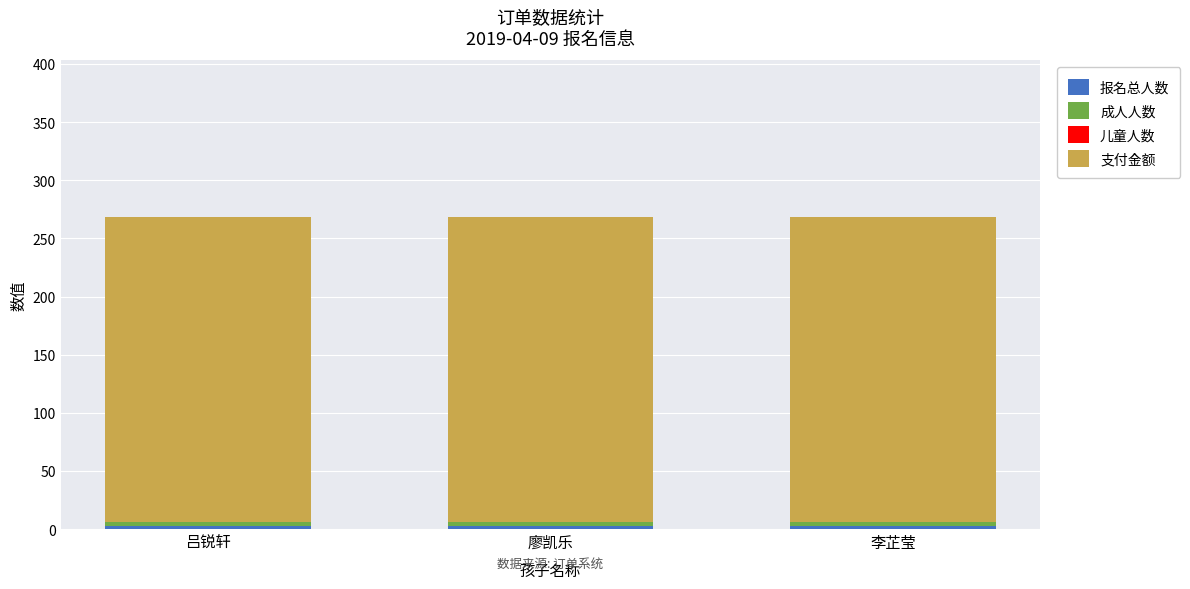

Which series changed the most between 吕锐轩 and 廖凯乐?

报名总人数